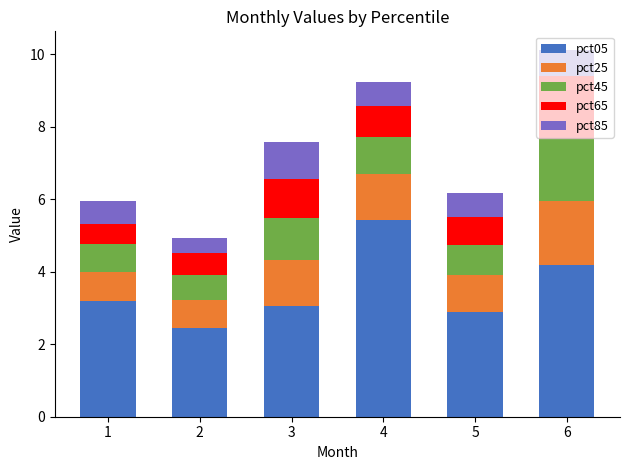

What are all the series names shown in the legend?

pct05, pct25, pct45, pct65, pct85